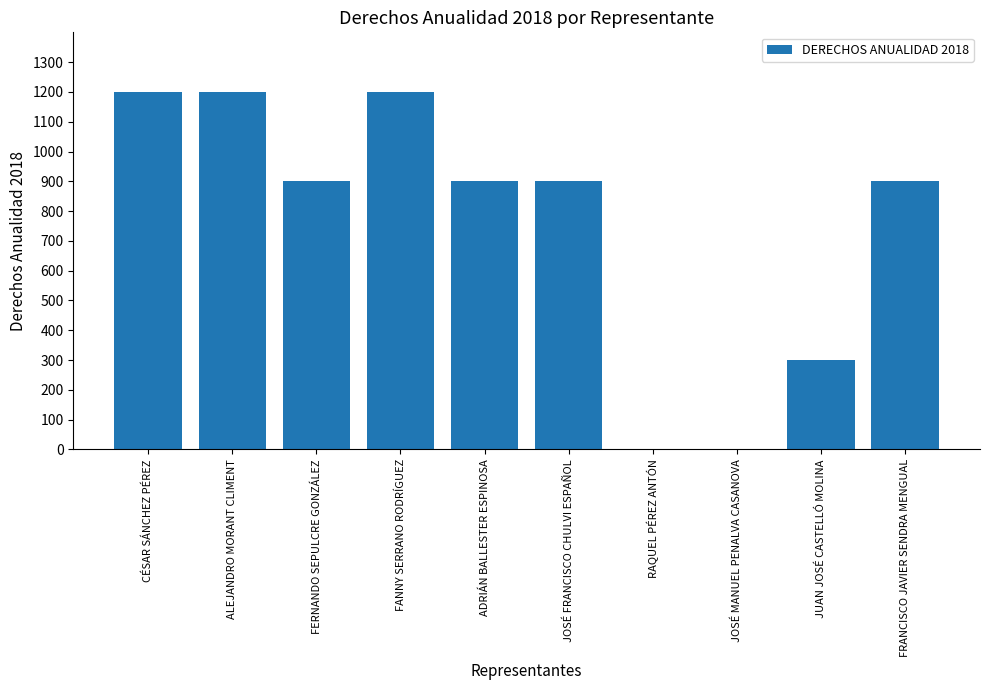

Approximately how many times larger is the value at FRANCISCO JAVIER SENDRA MENGUAL compared to ADRIÁN BALLESTER ESPINOSA?

1.0